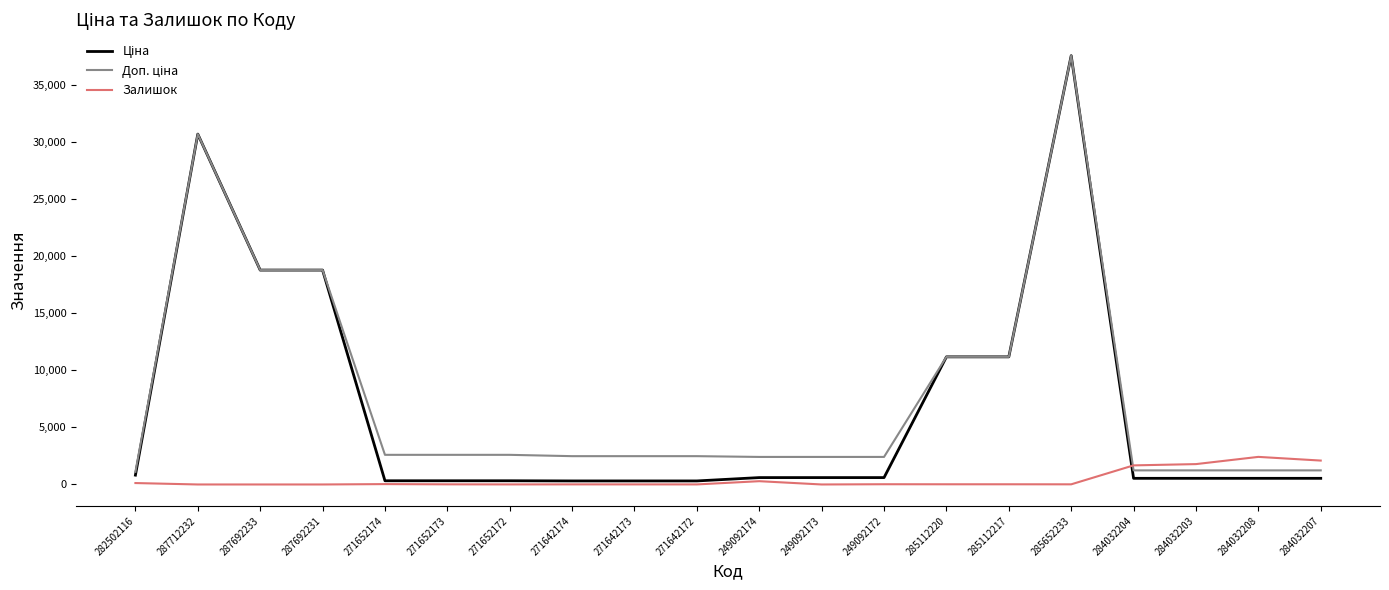

What position from the right is 271652174?

16